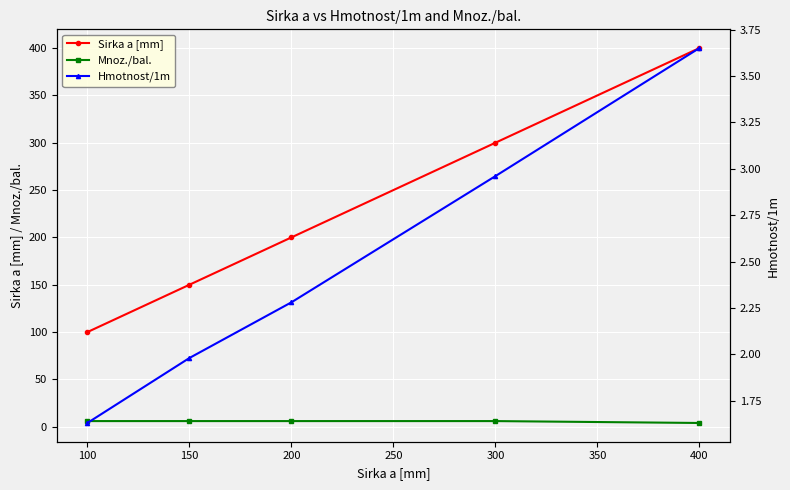

List the series in order of their peak value, highest first.

Sirka a [mm], Mnoz./bal., Hmotnost/1m